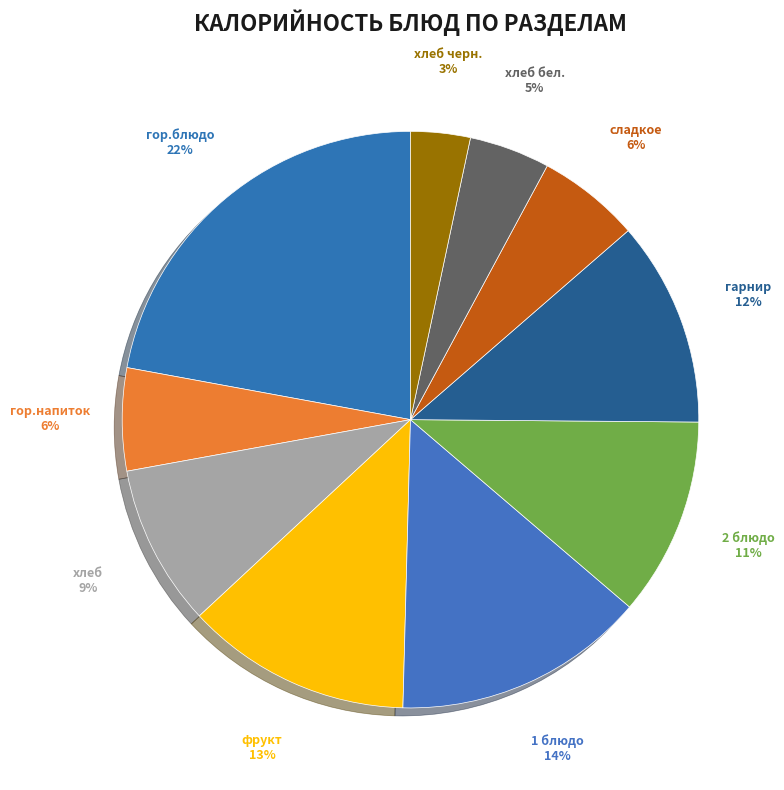

Do гарнир and хлеб together represent more than half of the pie?

No